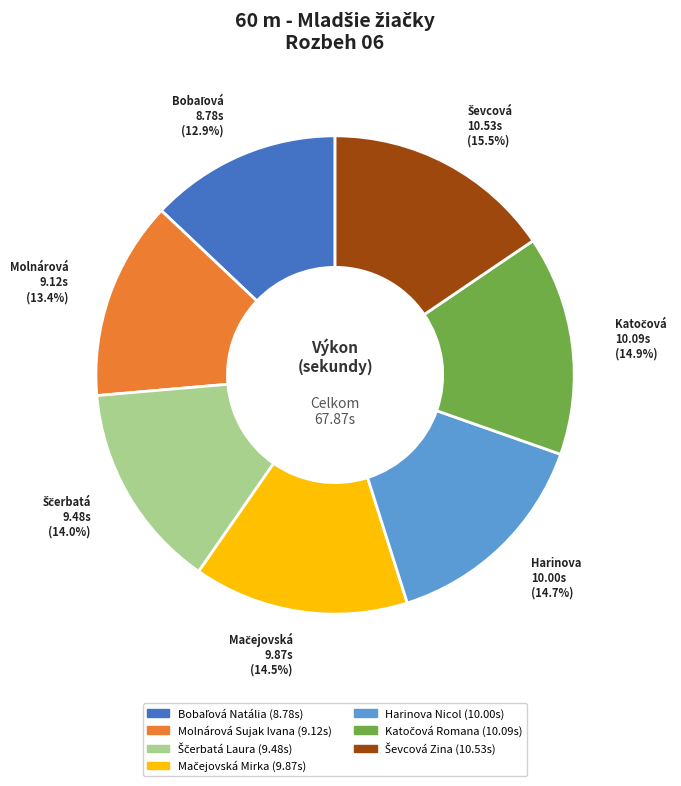

Is there a majority slice in this chart?

No